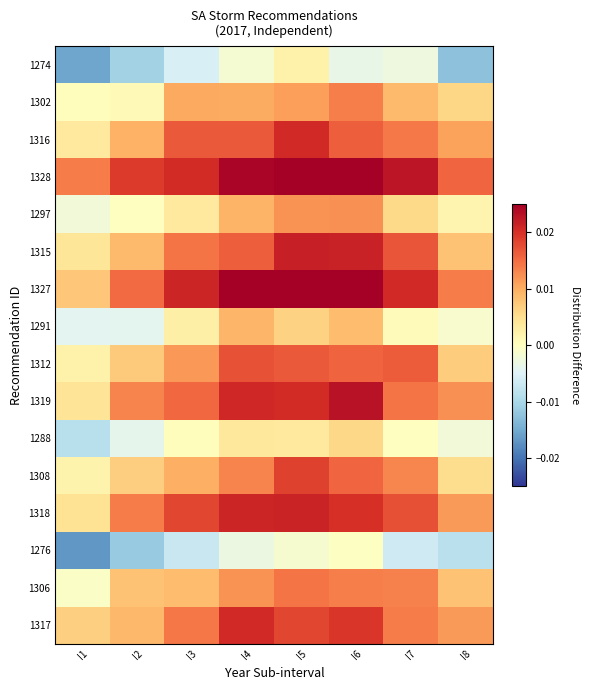

What is the total value across all series at I6?

0.2